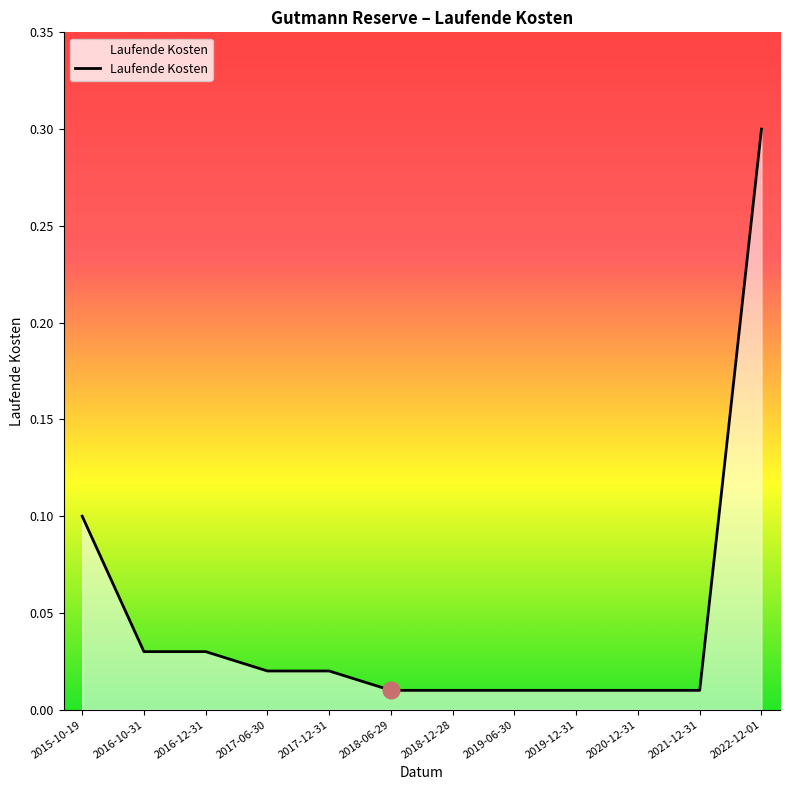

Does the chart display data point markers on the line(s)?

No